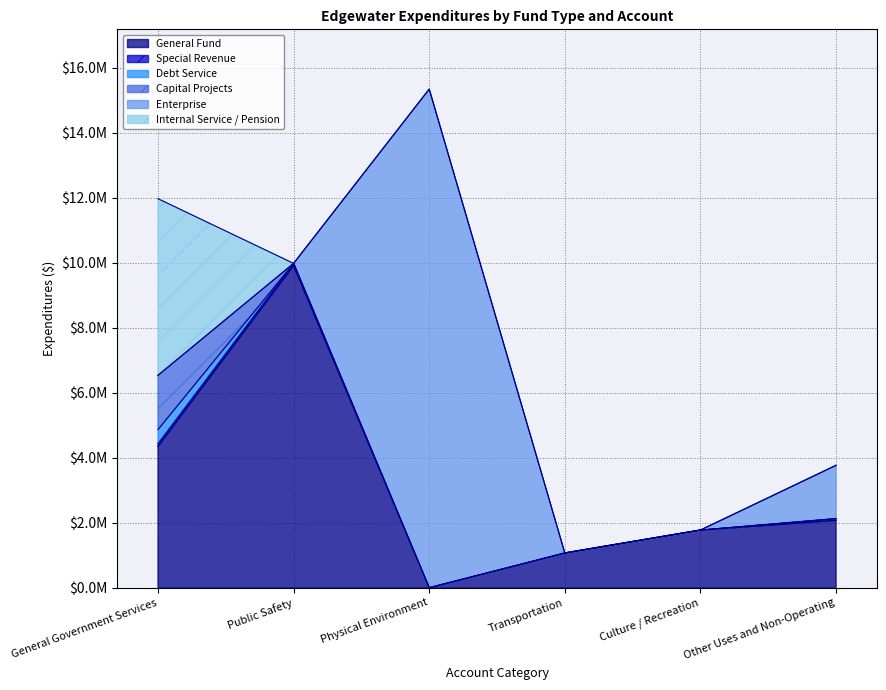

What is the total value across all series at Culture / Recreation?

1774280